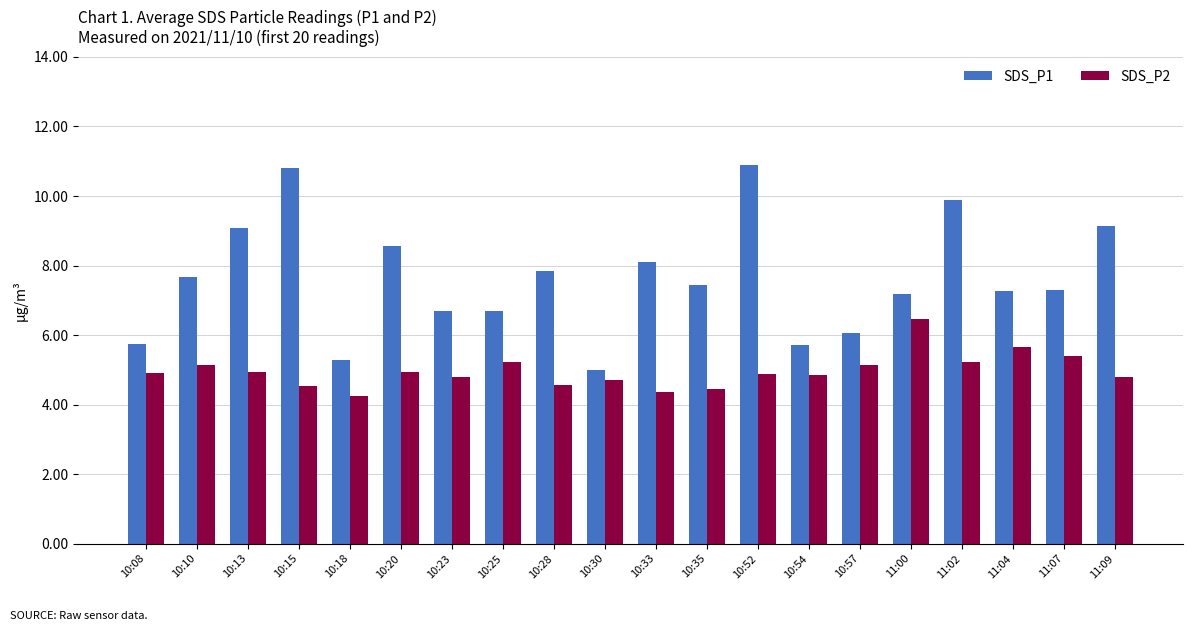

Is it true that SDS_P2 equals 6.9 at 11:09?

False